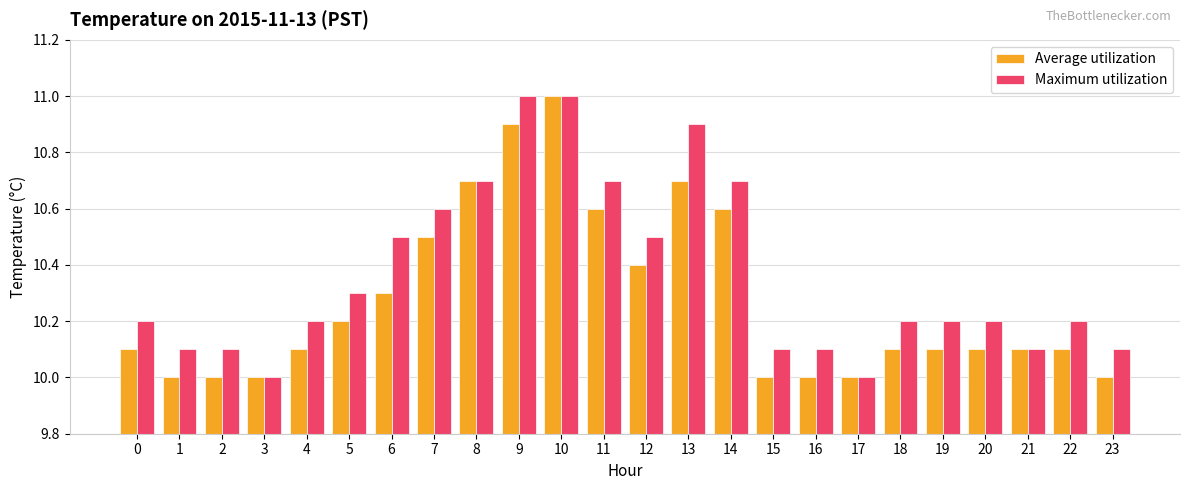

At which category is the sum across all series the highest?

10